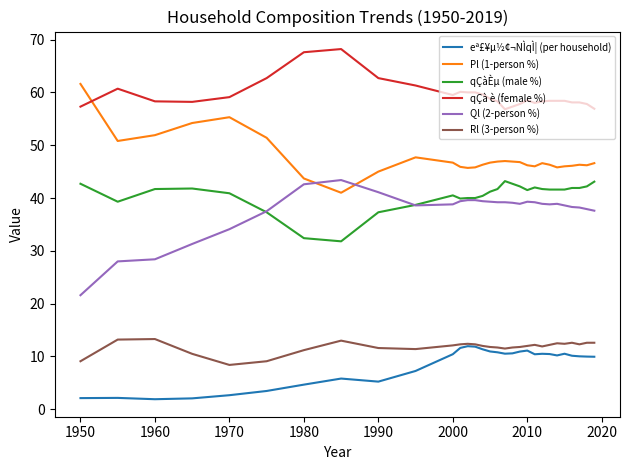

Which series has the largest total across all categories?

qÇà è (female %)